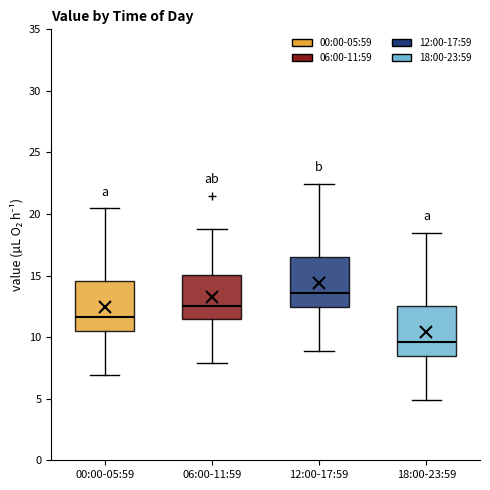

Reading left to right, transcribe this box plot: for each box, give where its median line is, the range the box spans, and where its two whiskers end, as read against the y-axis. The values are not printed on the chart, so give them approximately, as read against the axis.

00:00-05:59: median 11.5, box 10.5 to 14.5, whiskers 7.0 to 20.5
06:00-11:59: median 12.5, box 11.5 to 15.0, whiskers 8.0 to 19.0
12:00-17:59: median 13.5, box 12.5 to 16.5, whiskers 9.0 to 22.5
18:00-23:59: median 9.5, box 8.5 to 12.5, whiskers 5.0 to 18.5